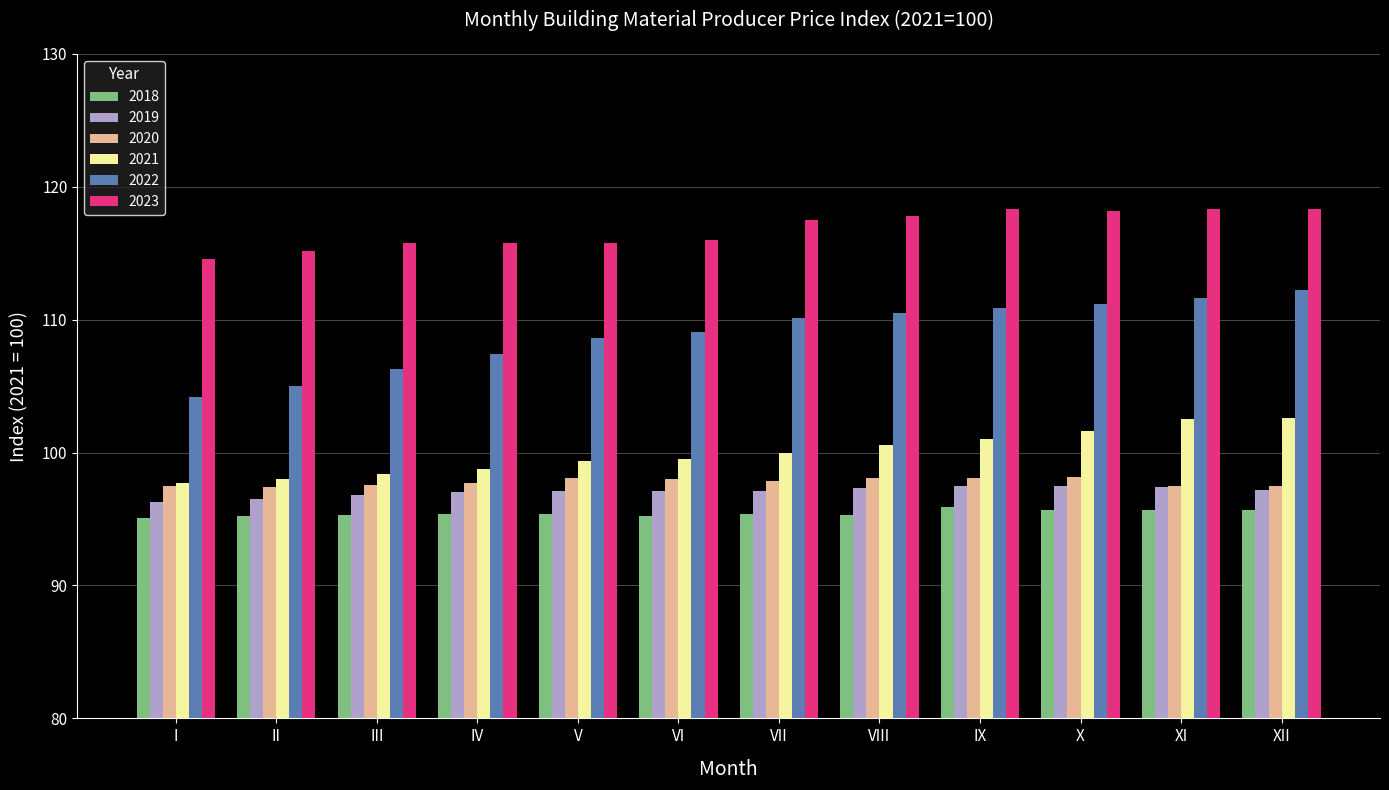

How many categories are shown in the chart?

12